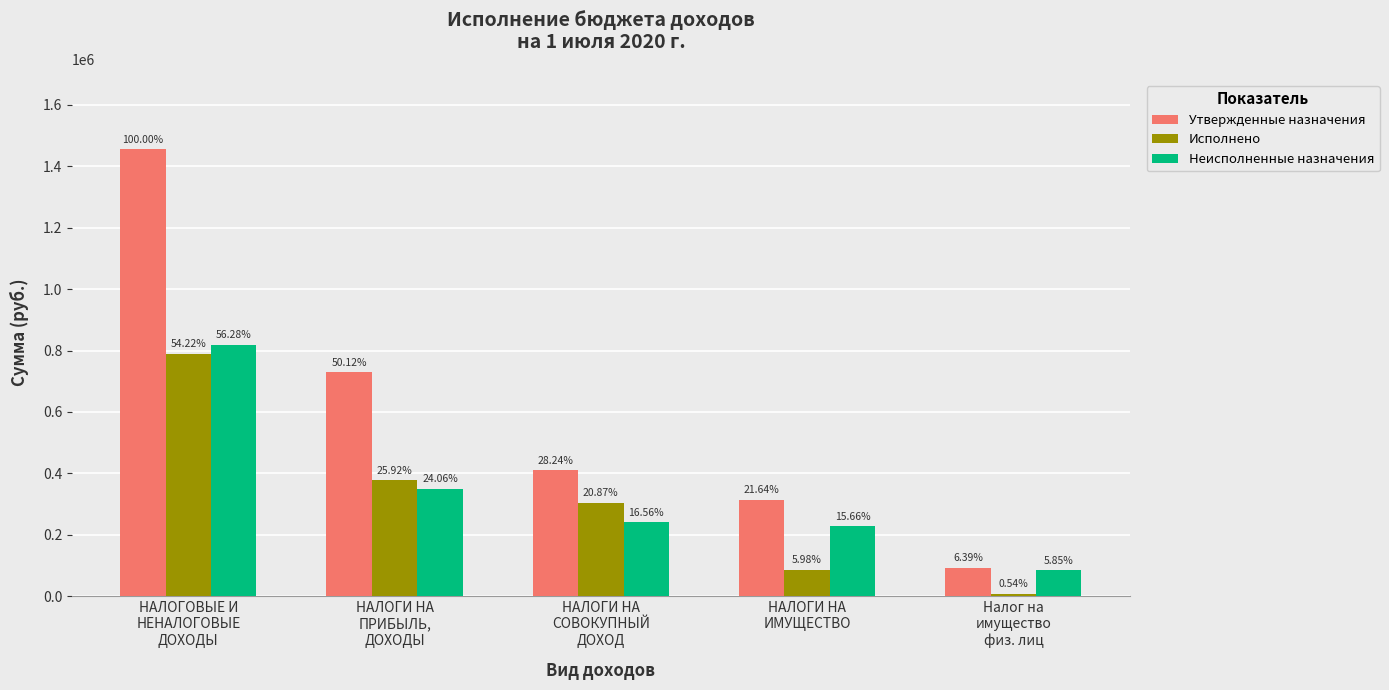

Read the Утвержденные назначения value at НАЛОГИ НА
СОВОКУПНЫЙ
ДОХОД.

410956.0